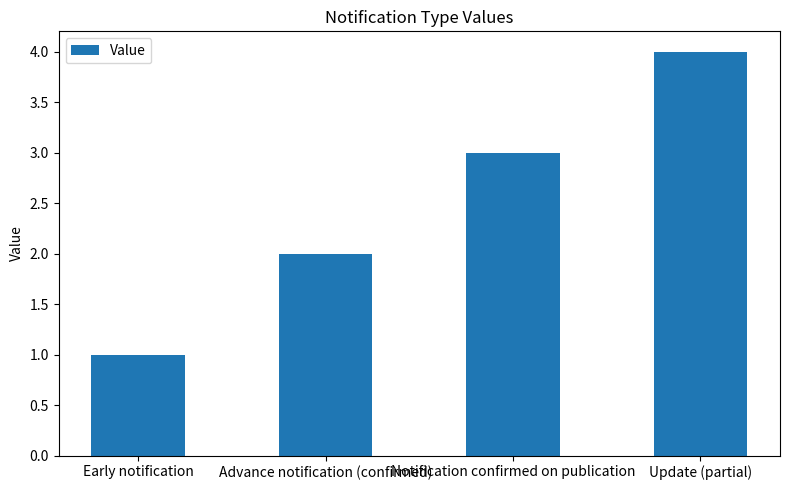

List the labels in order of value, largest first.

Update (partial), Notification confirmed on publication, Advance notification (confirmed), Early notification